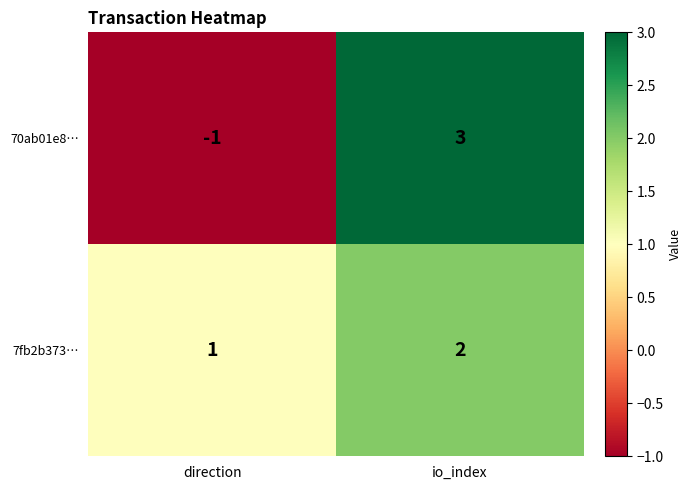

Between direction and io_index, which series saw the biggest shift?

70ab01e8…